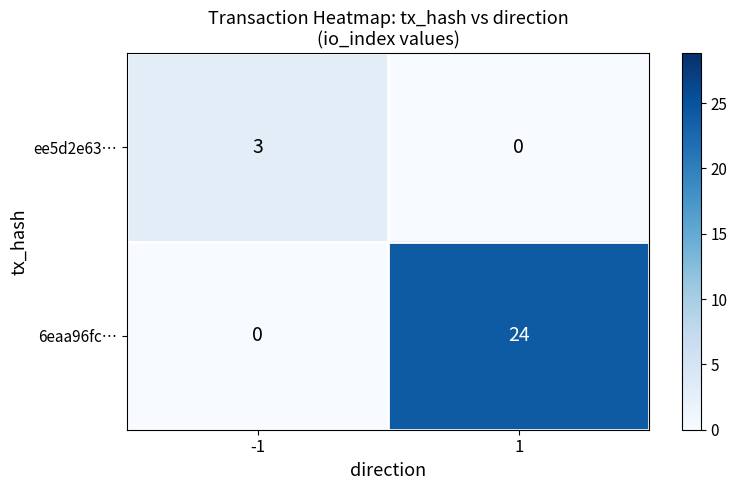

At how many categories does at least one series exceed 1?

2